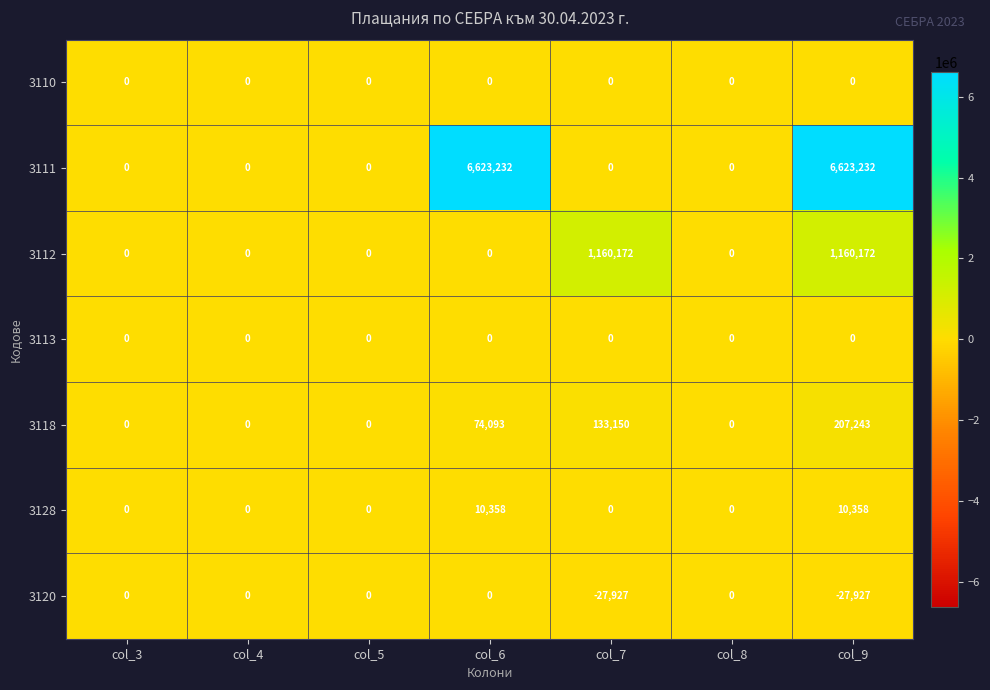

What is the minimum value shown in the chart?

-27927